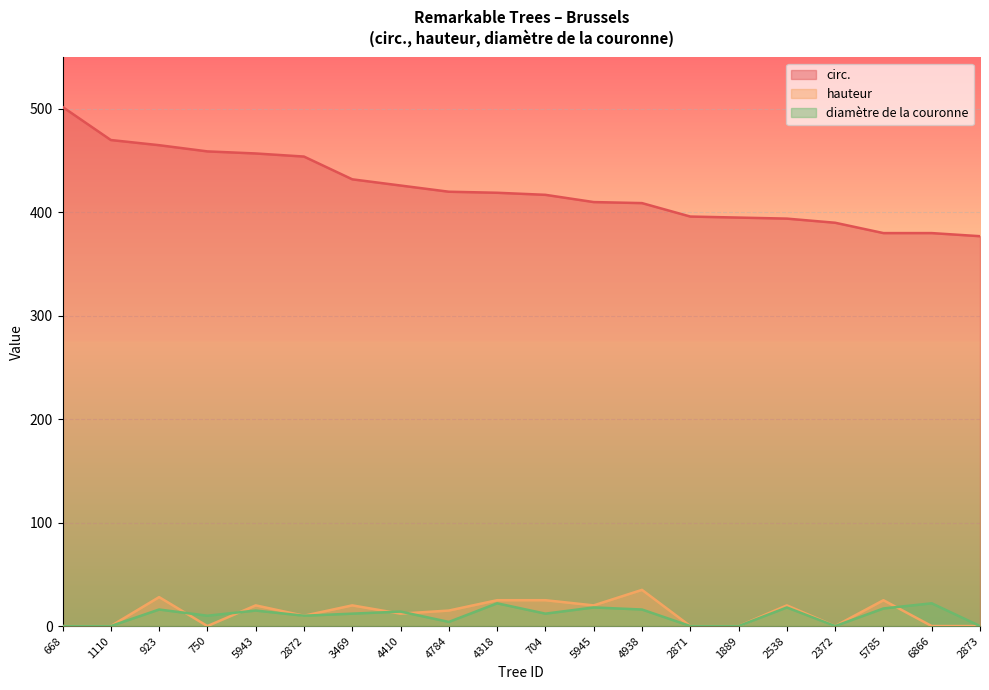

At which category is the sum across all series the highest?

923